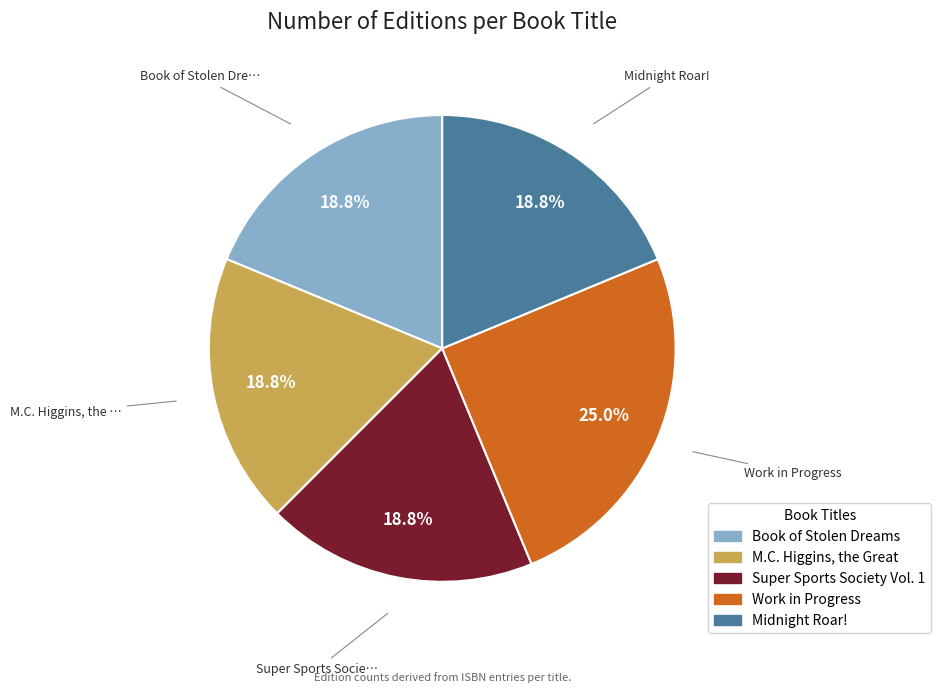

Is the sum of Work in Progress and M.C. Higgins, the Great greater than half?

No